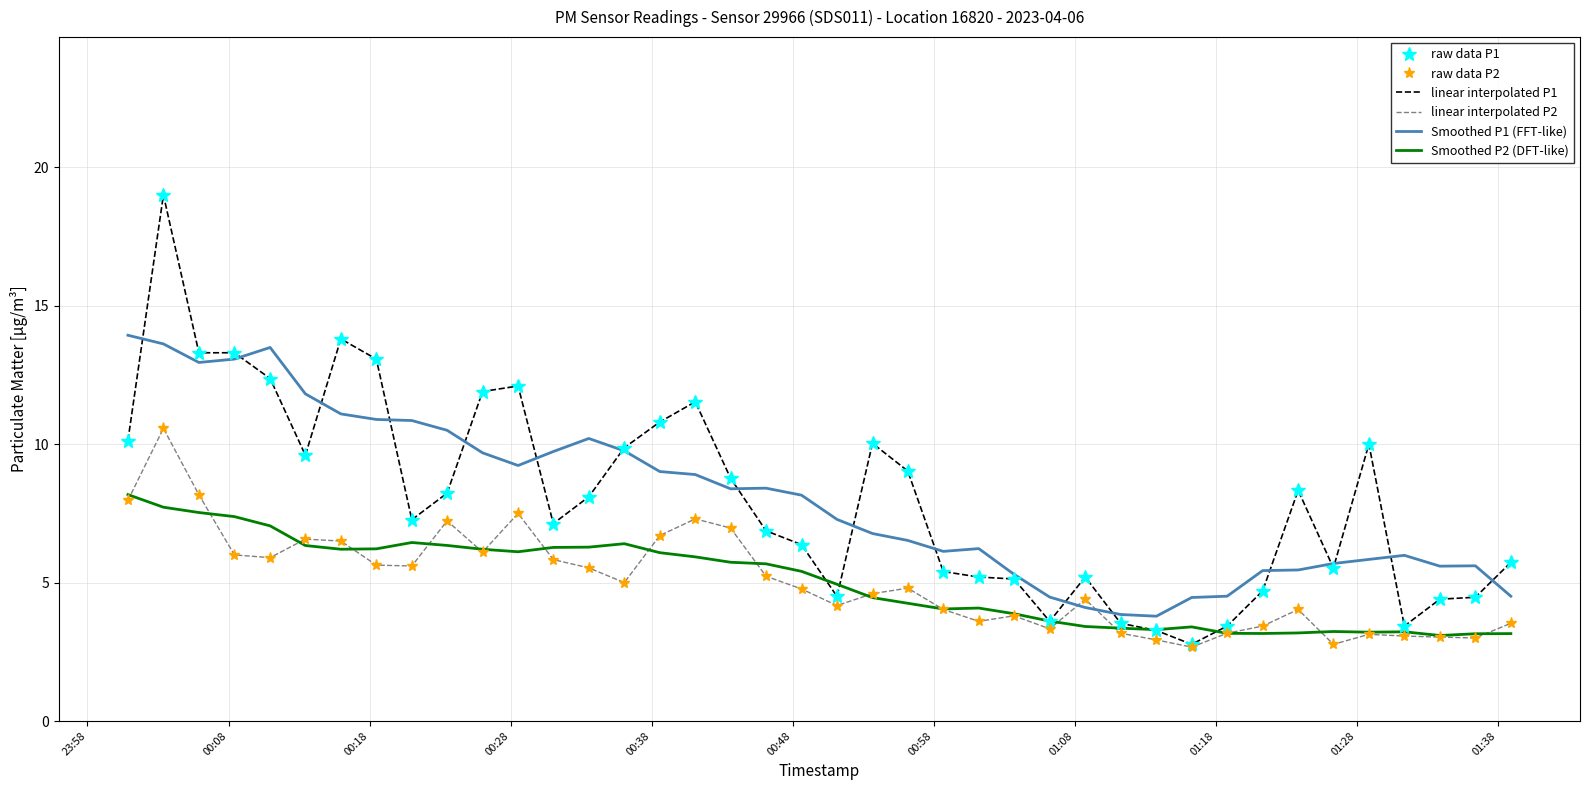

How many data points in Smoothed P2 (DFT-like) are less than 5?

20